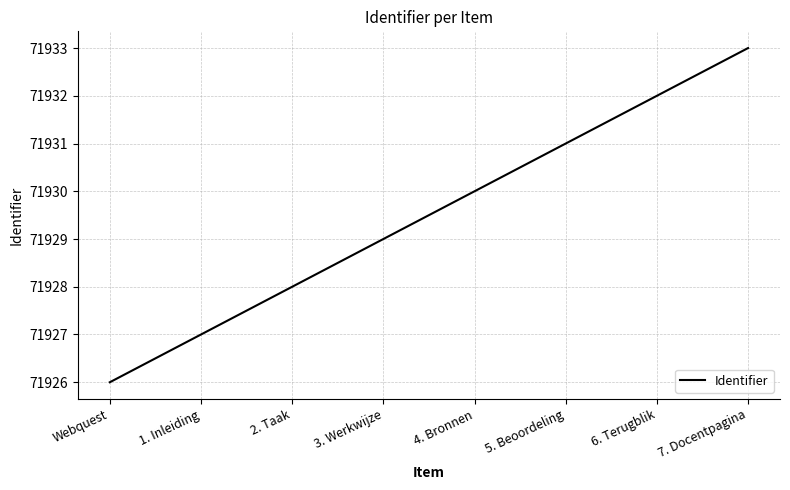

How many values are between 71928 and 71932?

5